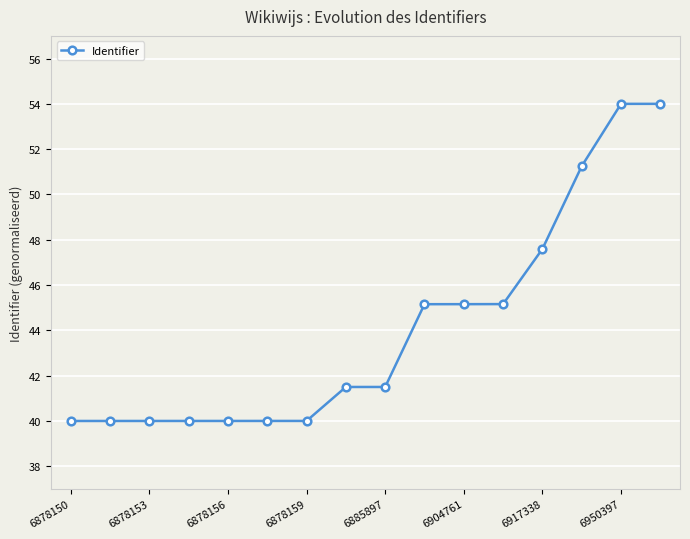

Is it true that the value at 11 is 45.2?

True